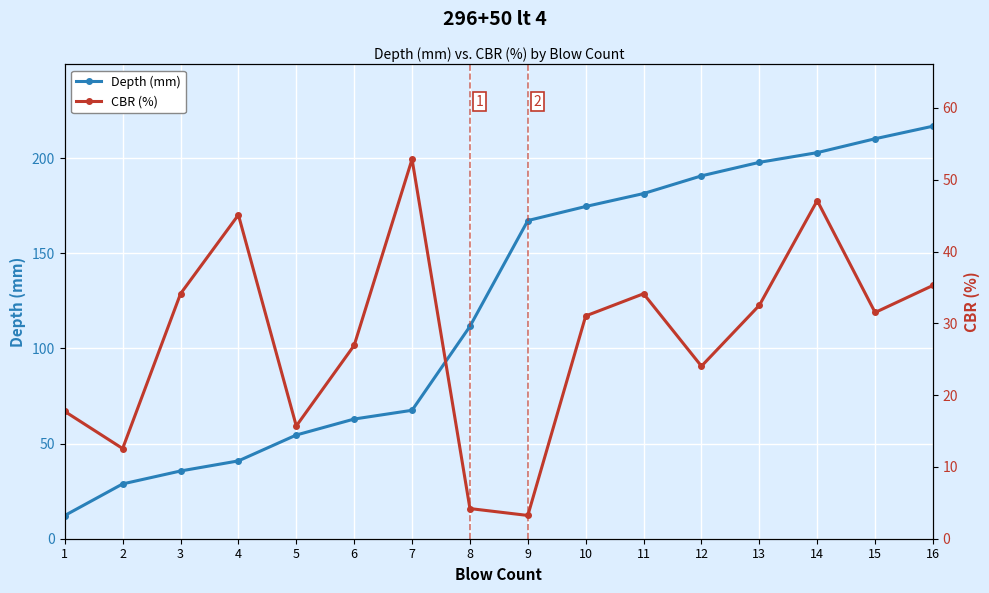

What is the value of the Depth (mm) point at the 5th from the left?

54.5